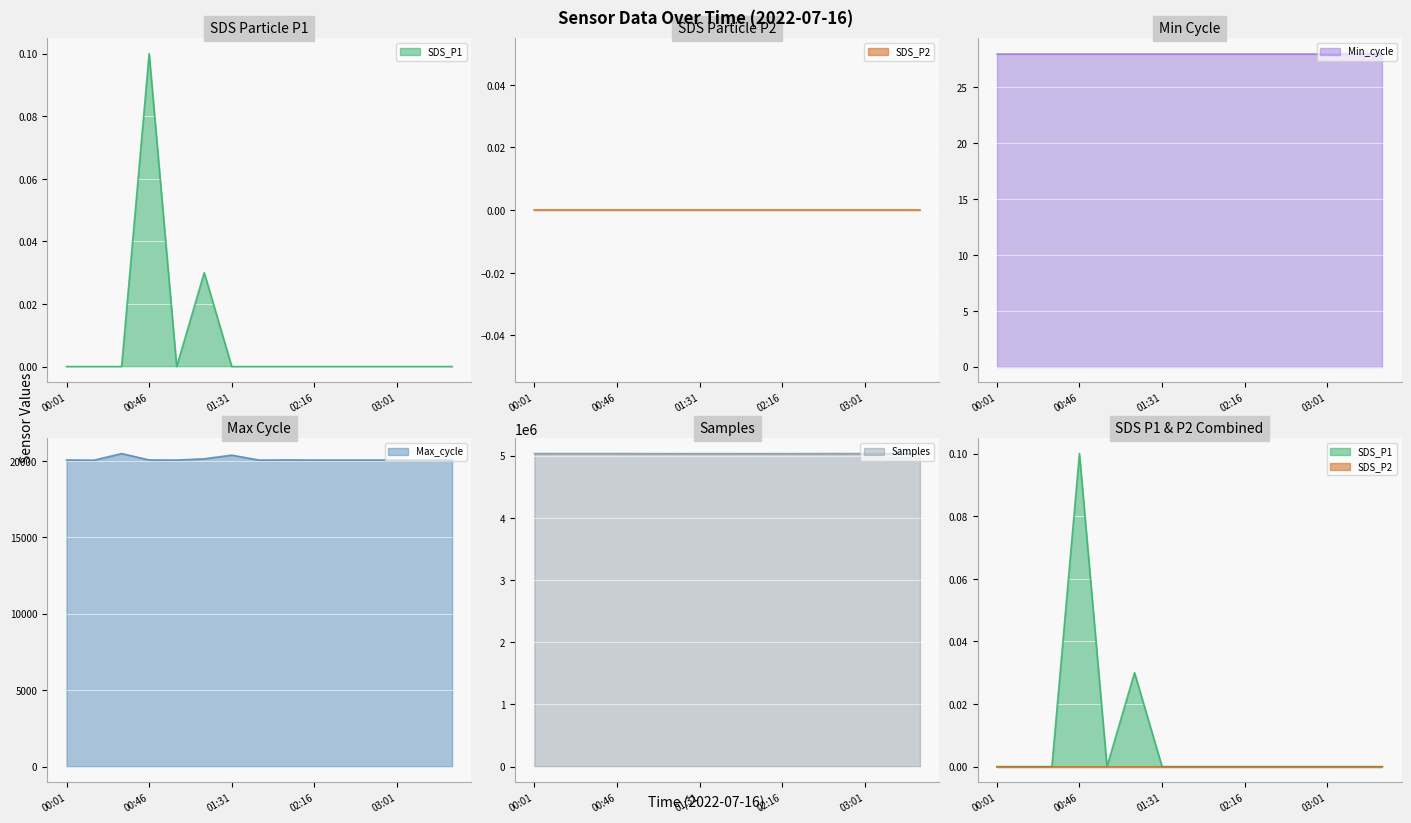

What is the approximate value of Samples at 03:01?

5031229